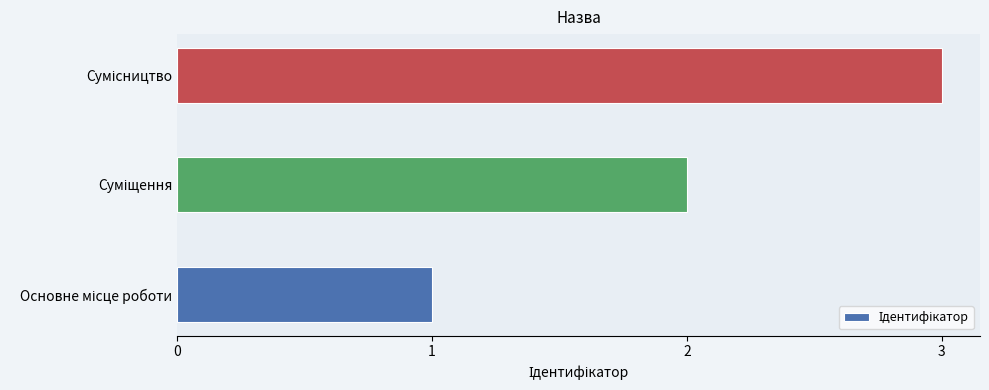

What is the greatest value displayed?

3